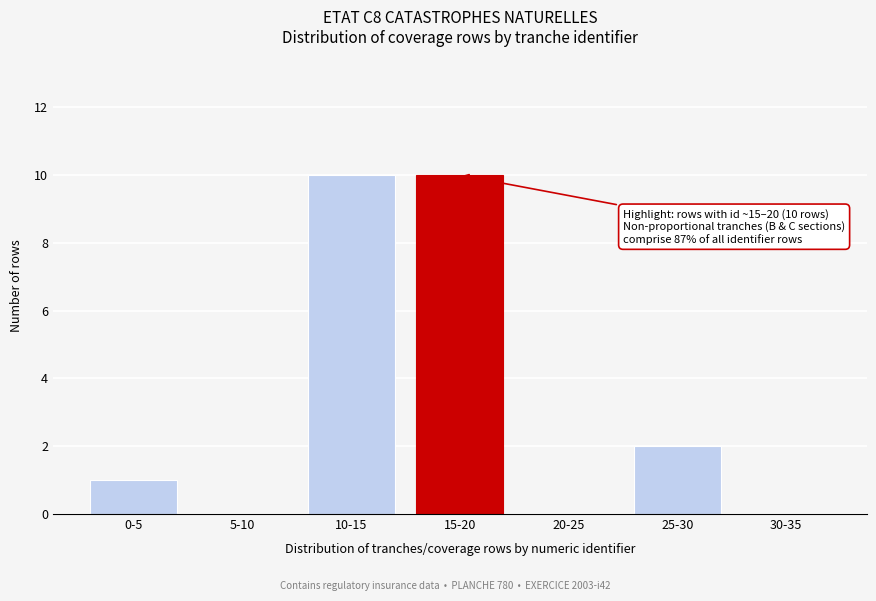

Reading right to left, list all the values displayed in this chart.

30-35=0	25-30=2	20-25=0	15-20=10	10-15=10	5-10=0	0-5=1